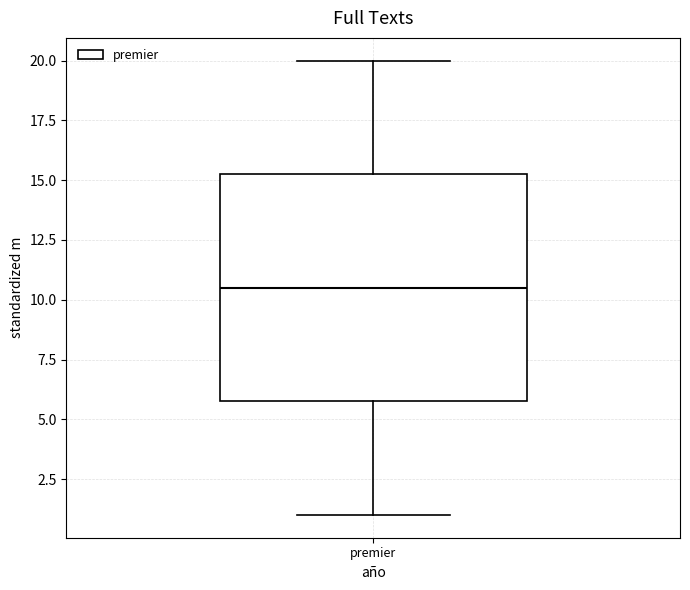

Where does the median line of the box for premier sit on the y-axis? The values are not printed on the chart, so give them approximately, as read against the axis.

10.5